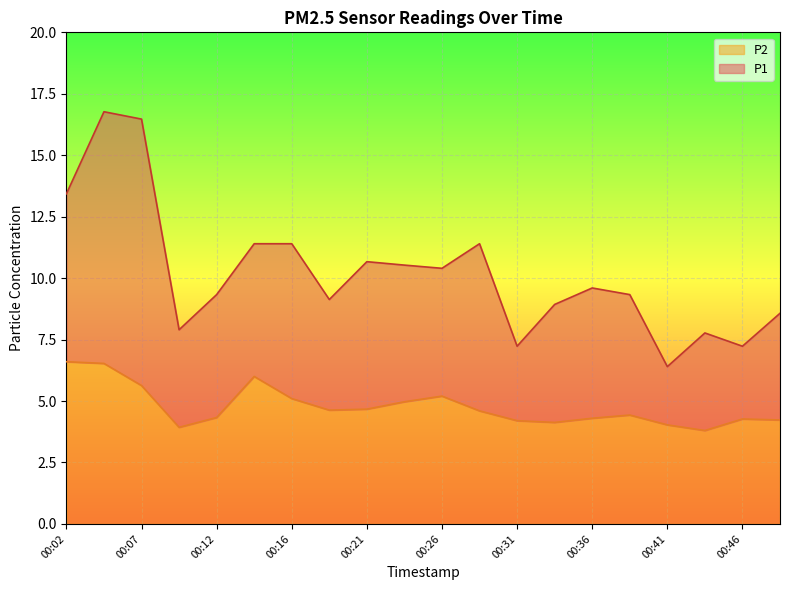

What value does the P1 series have at 00:09?

7.9